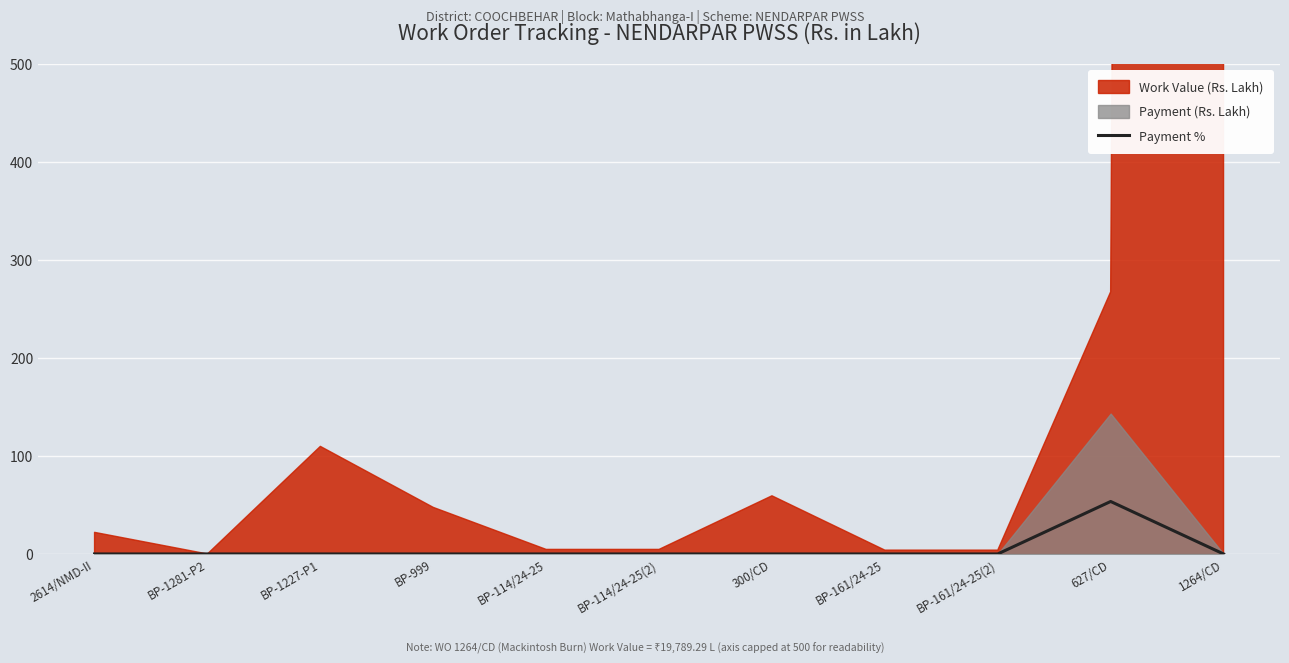

Which category has the highest value in the Payment % series?

627/CD